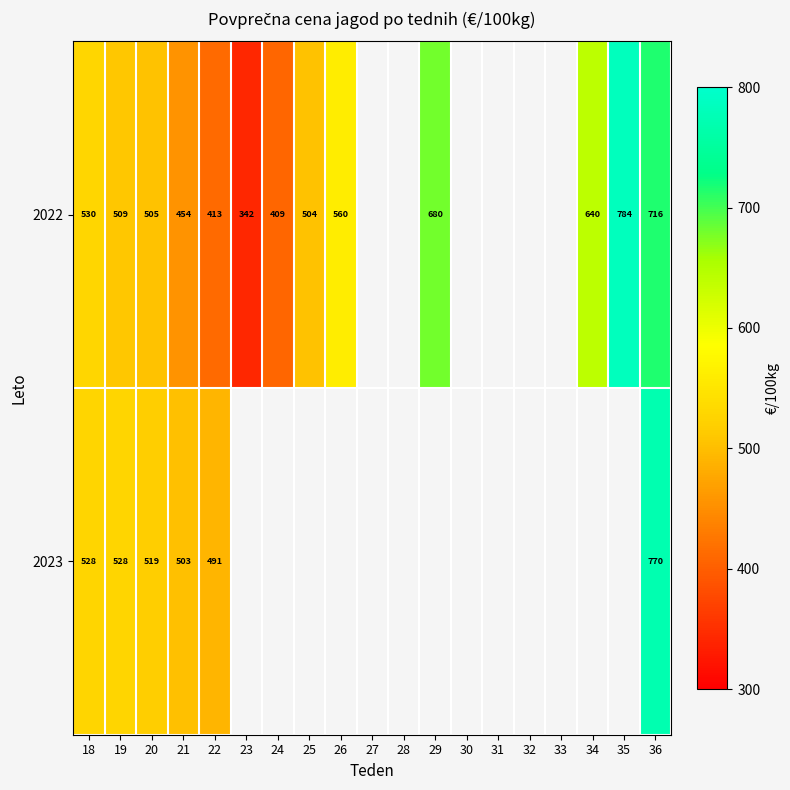

Rank the series at 20 from highest to lowest value.

2023, 2022